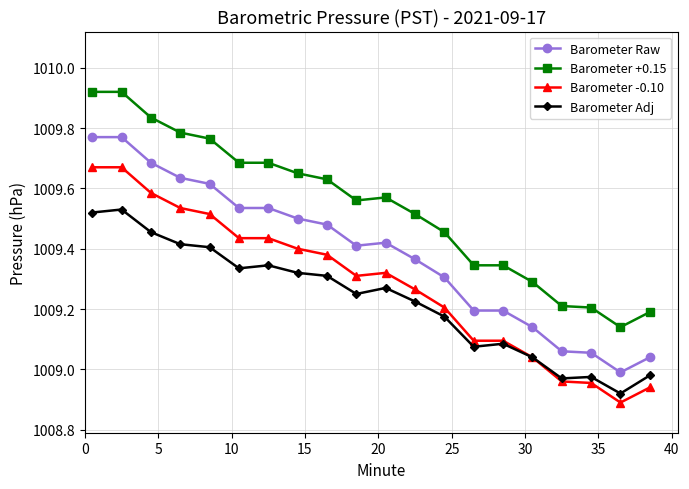

Which series has the largest total across all categories?

Barometer +0.15